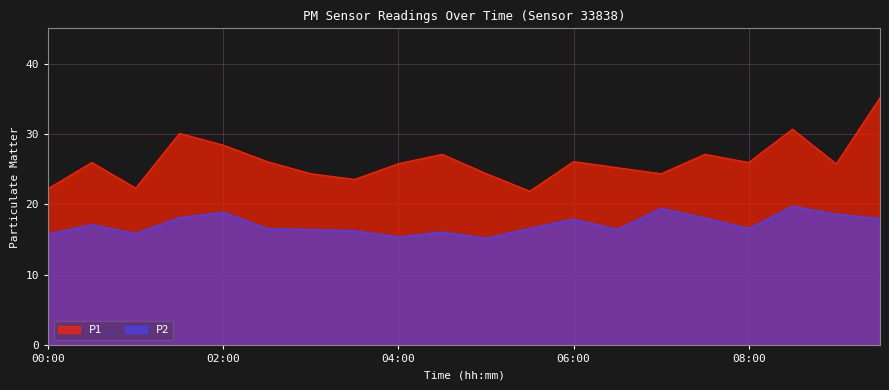

What is the average value of the P1 series?

26.1